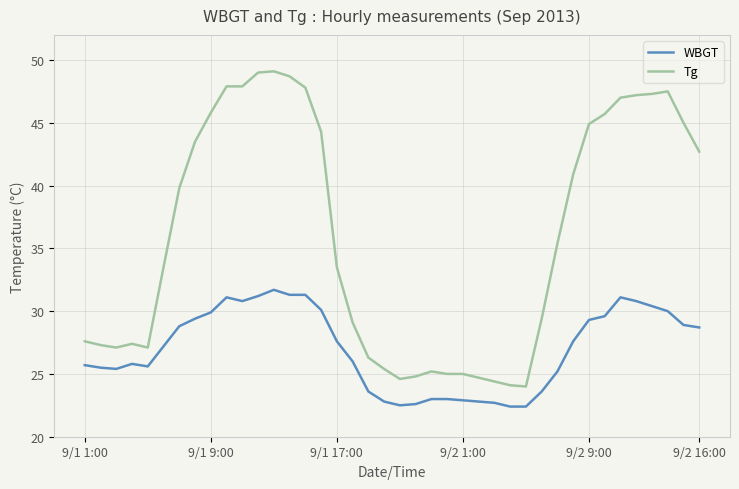

True or false: WBGT and Tg intersect in this chart.

False